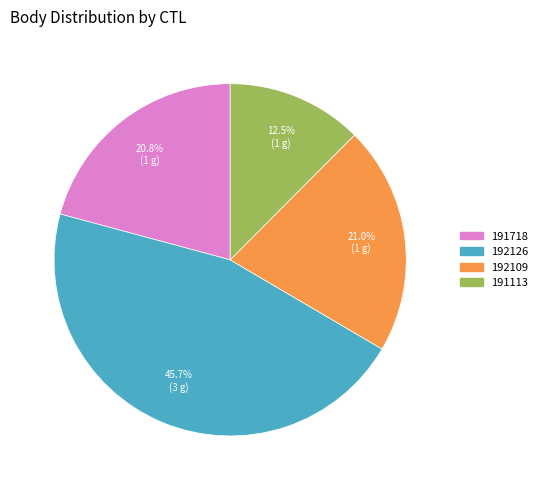

True or false: 191113 accounts for 3% of the total.

False